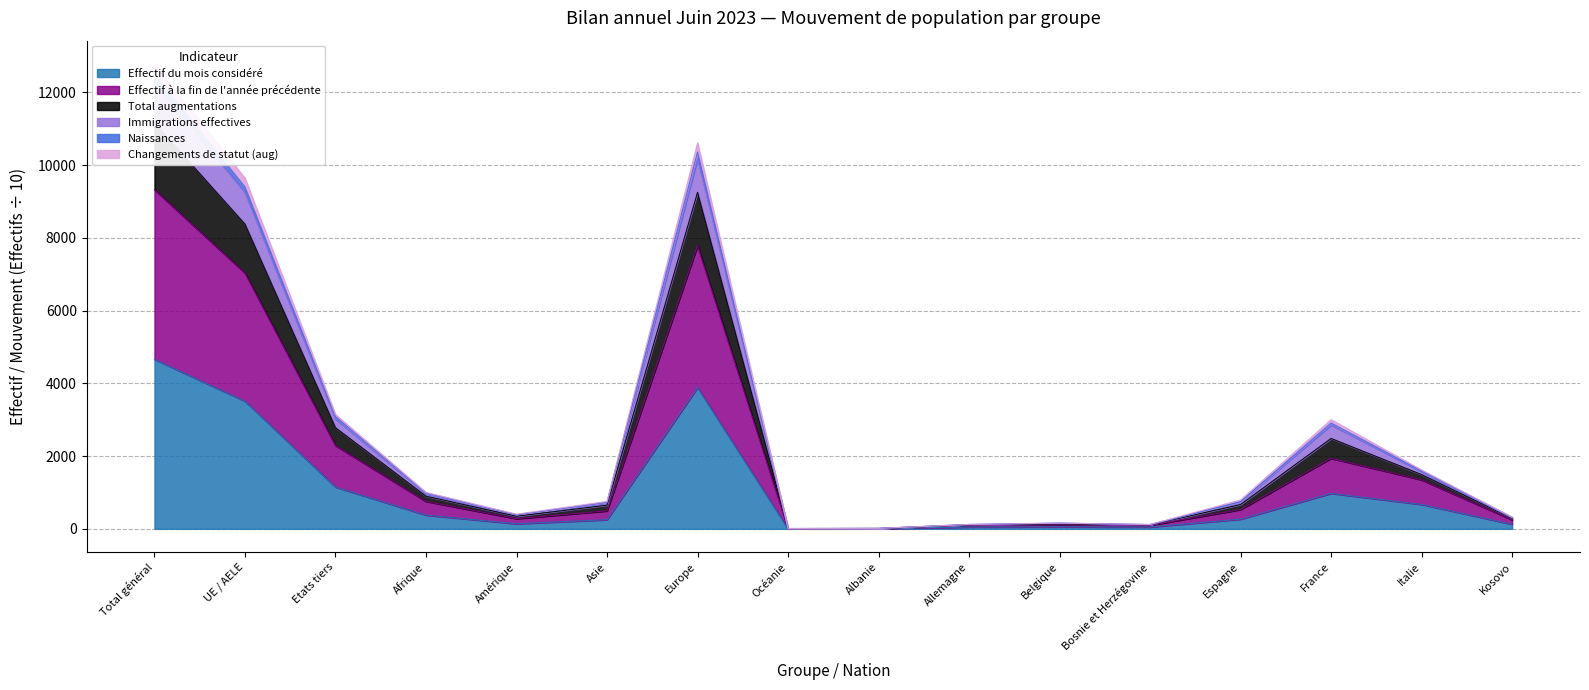

How many data points does each series have?

16